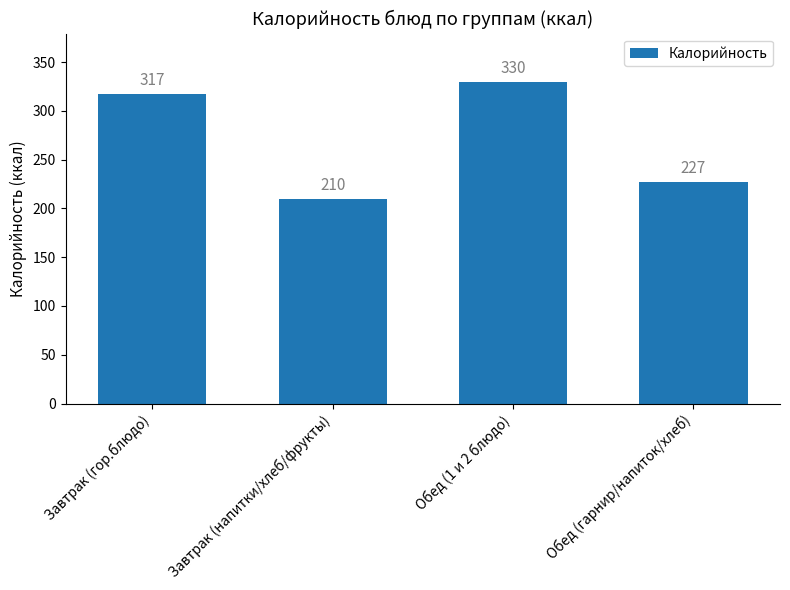

At which label is the value closest to 269?

Обед (гарнир/напиток/хлеб)